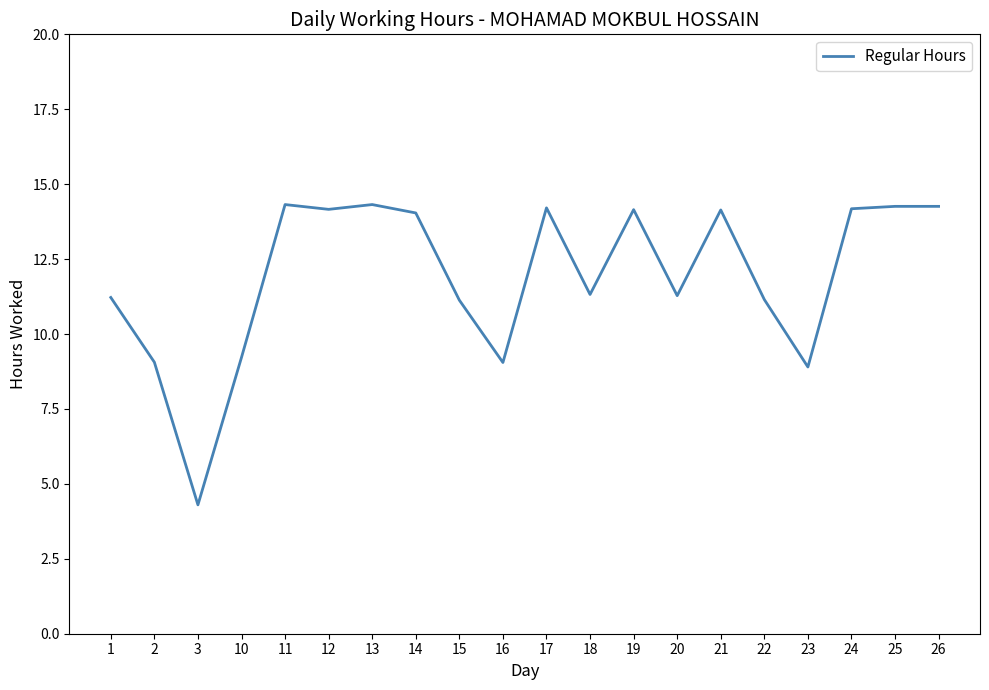

Is it true that the value at 10 is 13.5?

False